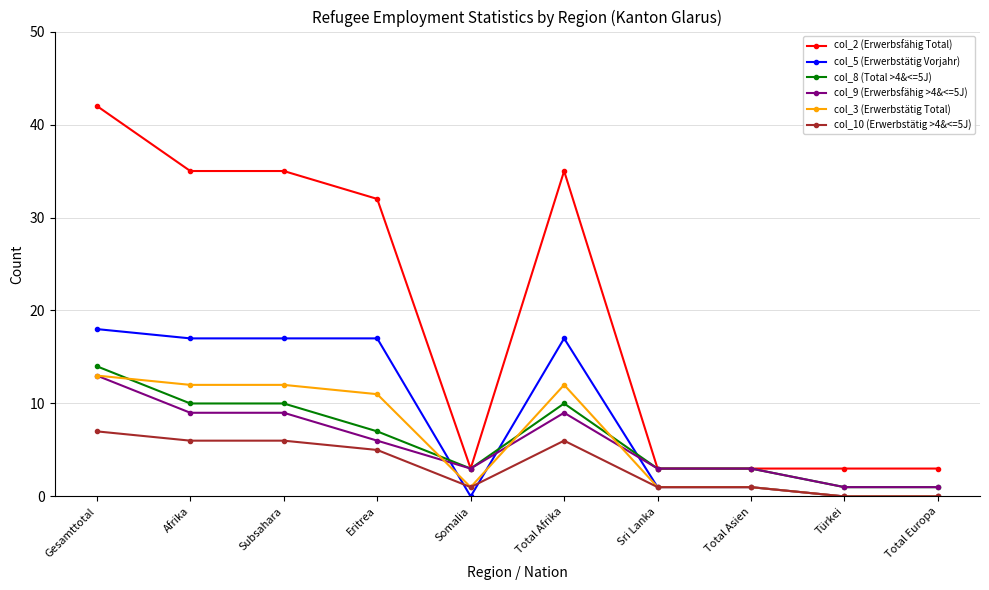

Is it true that col_2 (Erwerbsfähig Total) equals 3 at Total Asien?

True